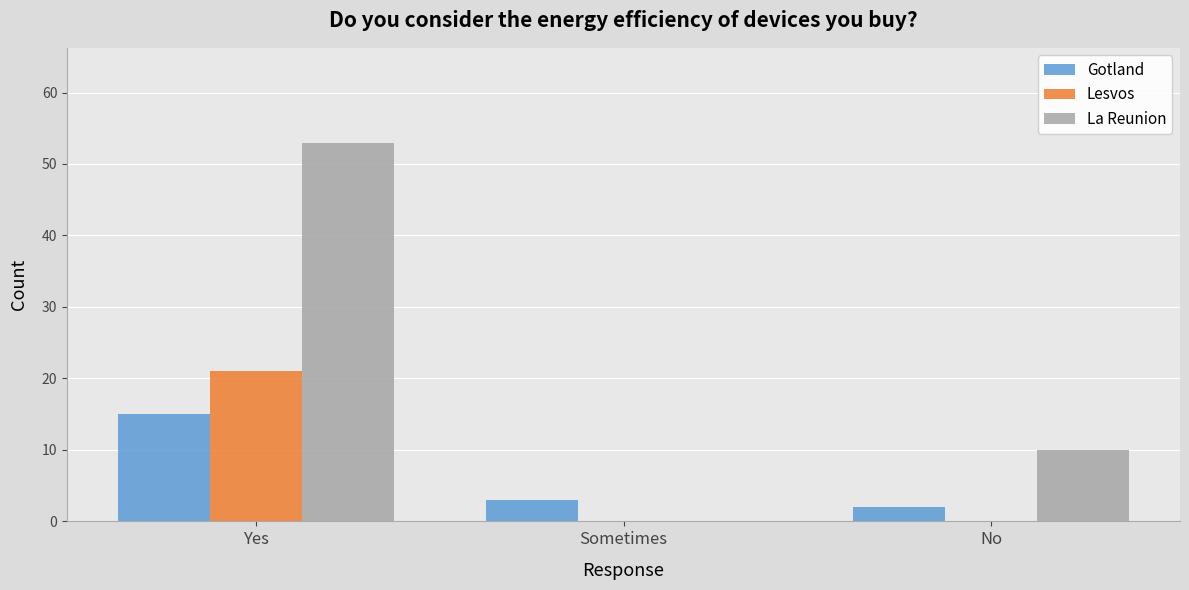

Is the value of Gotland at Sometimes greater than the value of La Reunion at Sometimes?

Yes